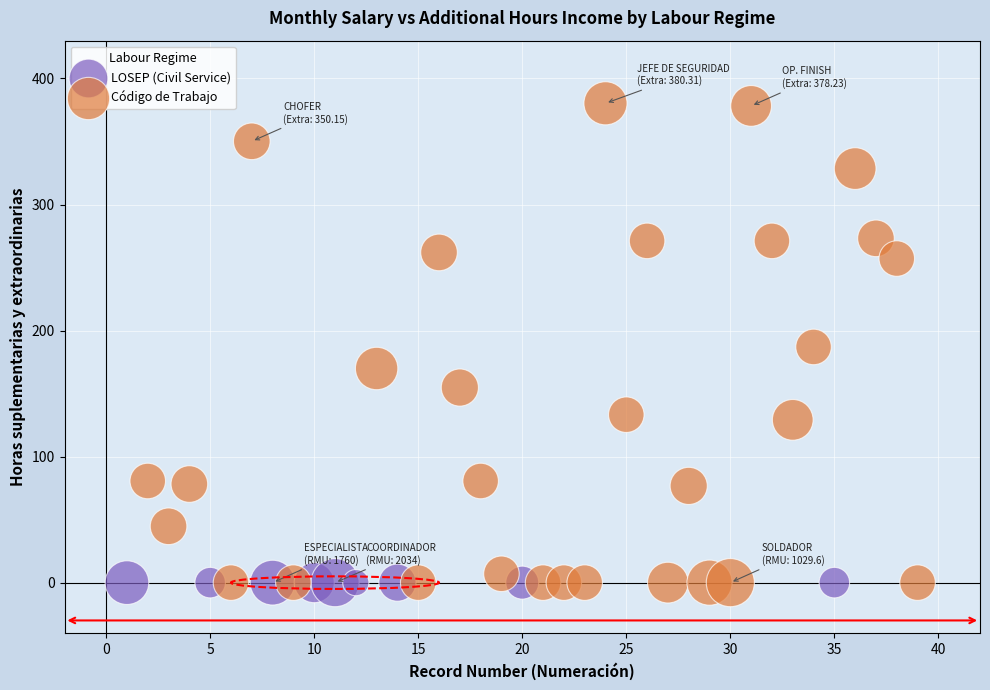

Which series reaches the maximum Y coordinate?

Código de Trabajo